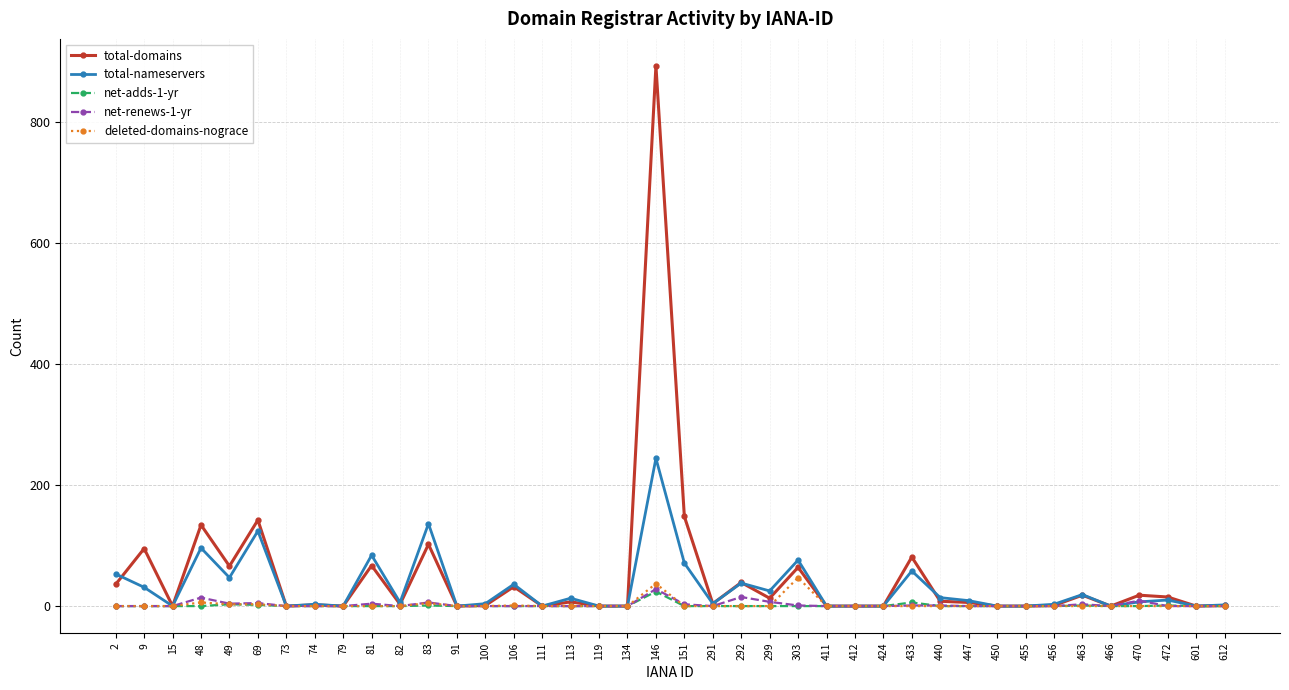

Does the chart display data point markers on the line(s)?

Yes